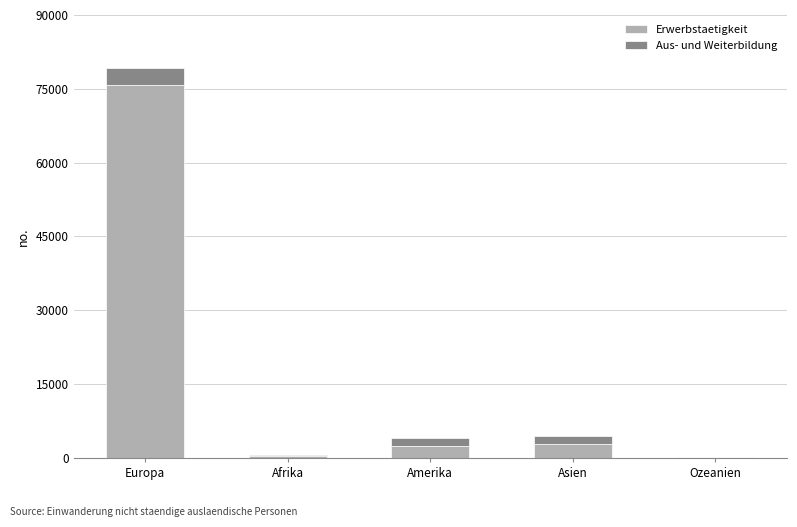

At which category is the sum across all series the highest?

Europa